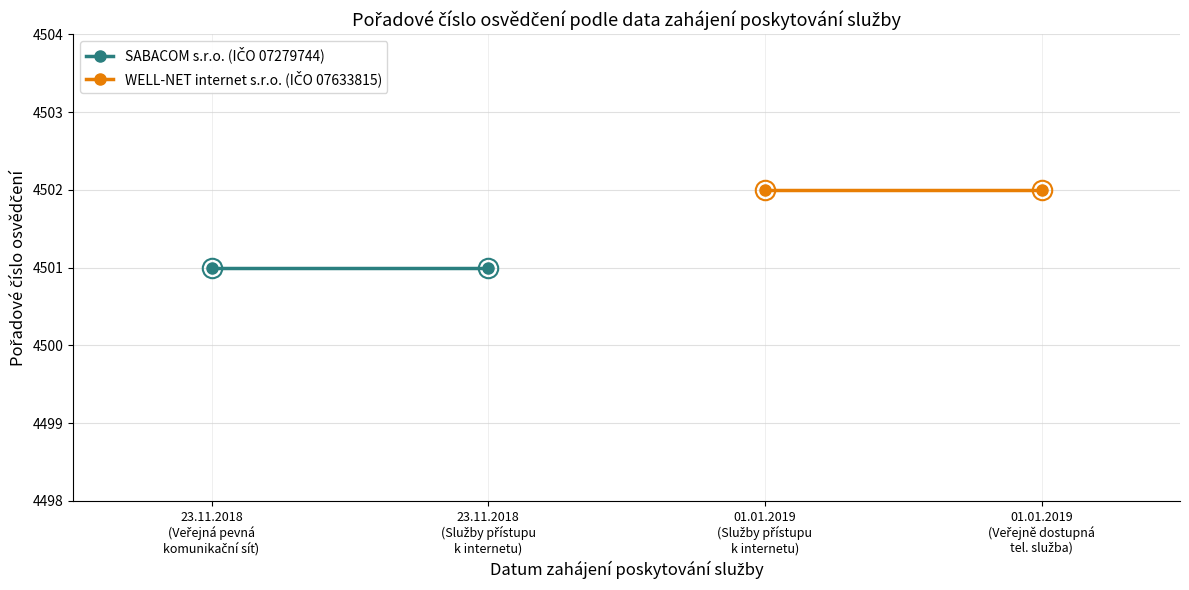

How many lines are shown in the chart?

2